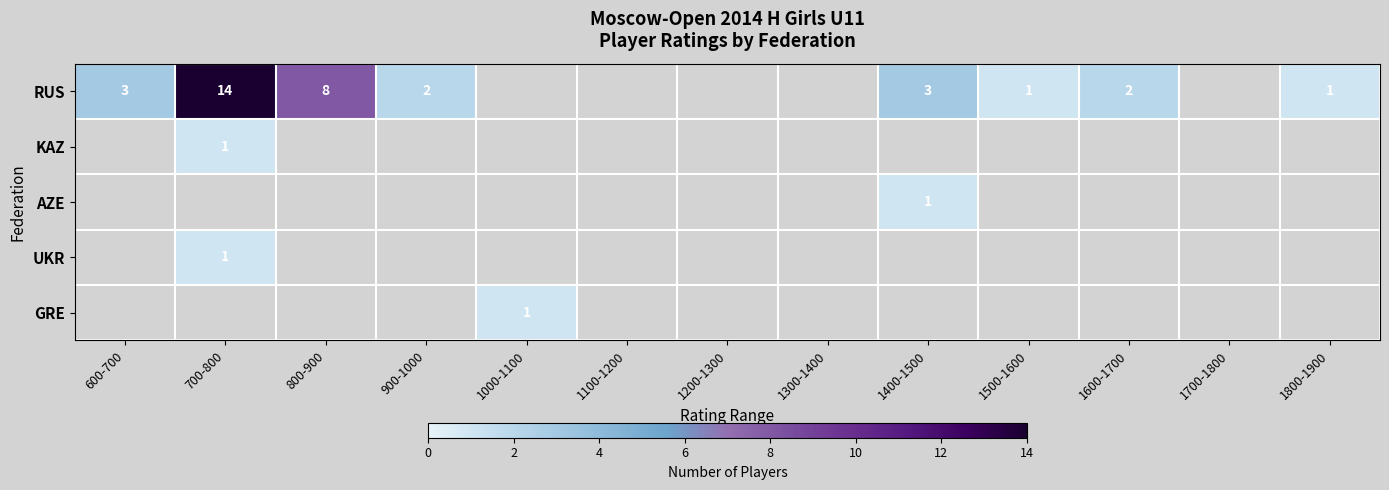

The RUS series shows 3 at 800-900. True or false?

False